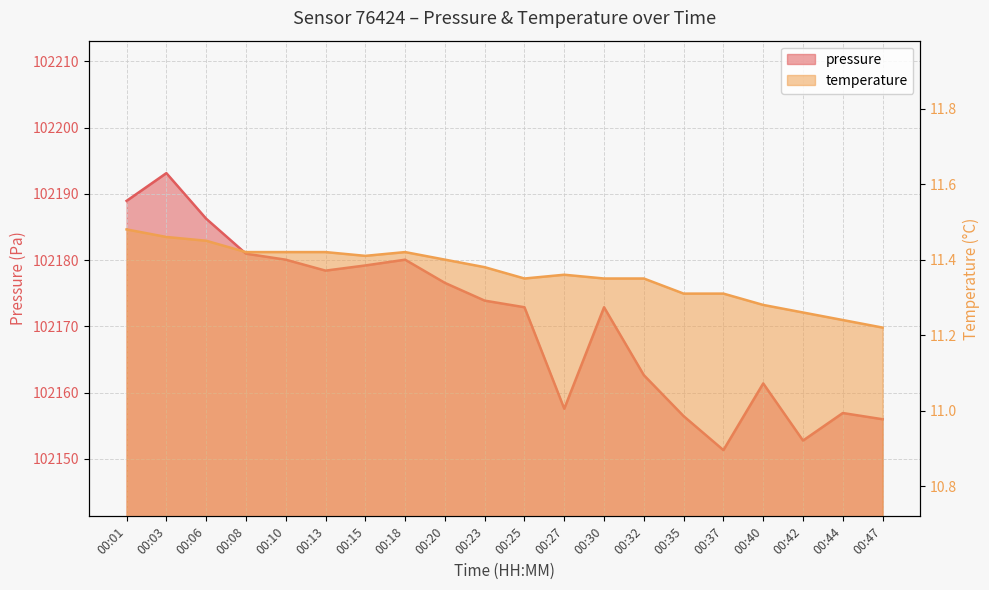

Which series has the largest total across all categories?

pressure